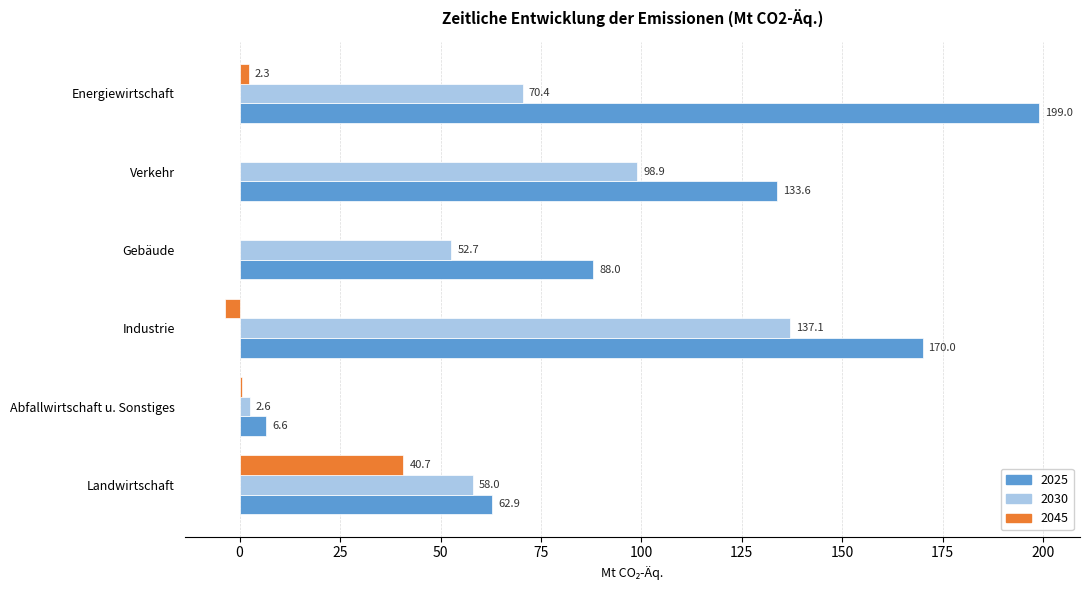

Which series changed the most between Landwirtschaft and Energiewirtschaft?

2025